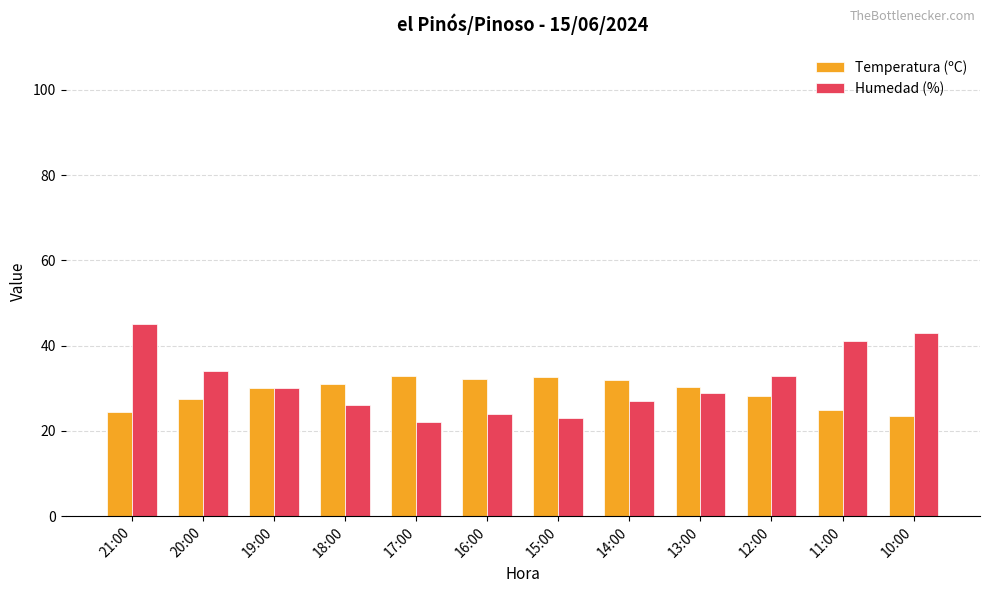

Which series changed the most between 20:00 and 13:00?

Humedad (%)